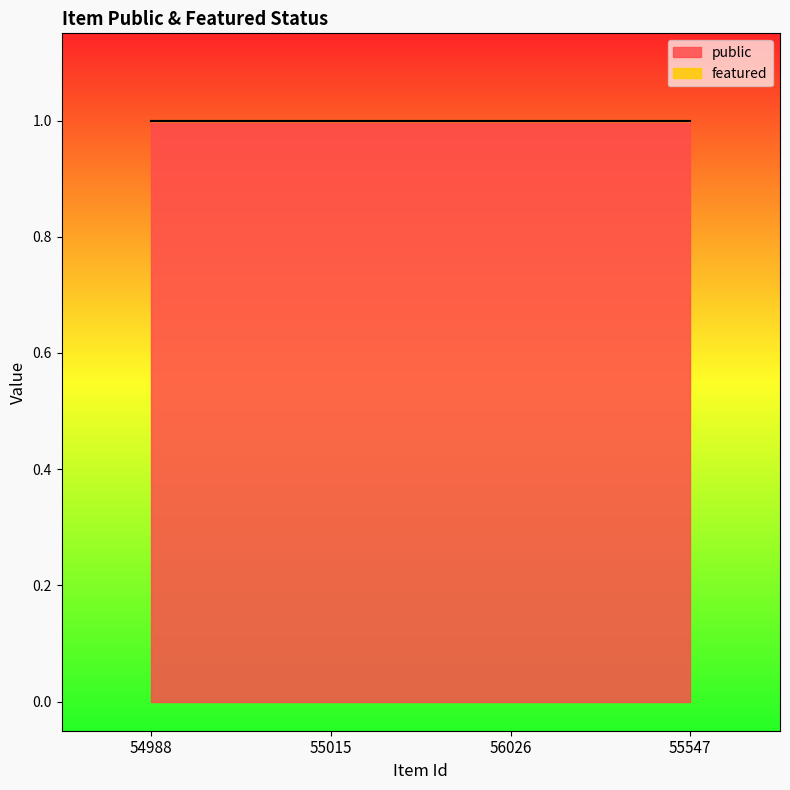

True or false: public has a value of 1 at 55015.

True